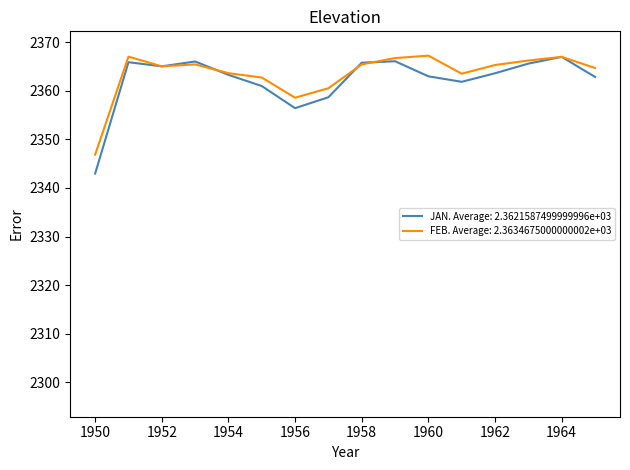

What is the greatest value displayed?

2367.2